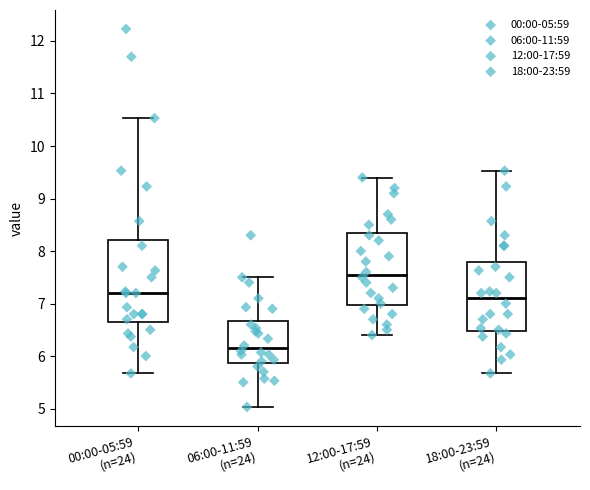

Which box is the tallest, from its lower edge to its upper edge?

00:00-05:59 (n=24)